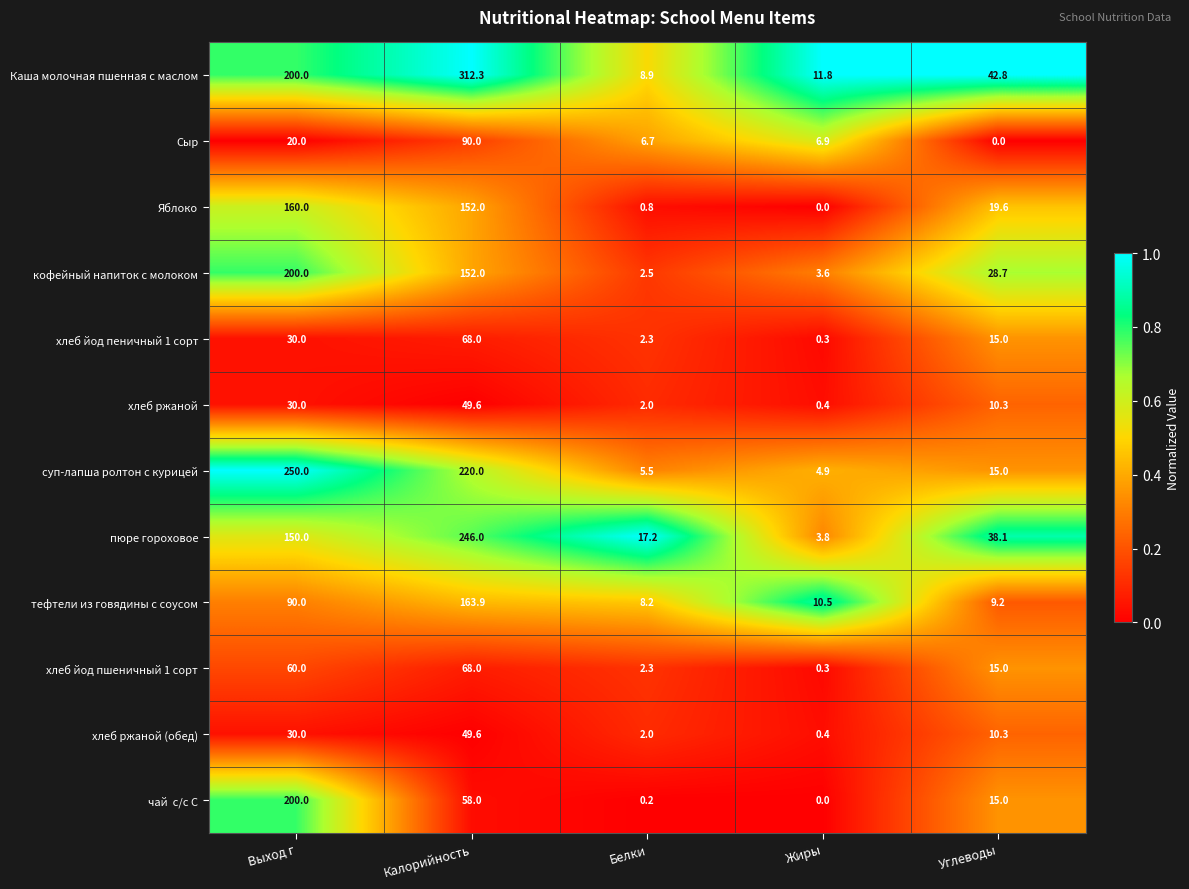

What is the maximum value shown in the chart?

312.3